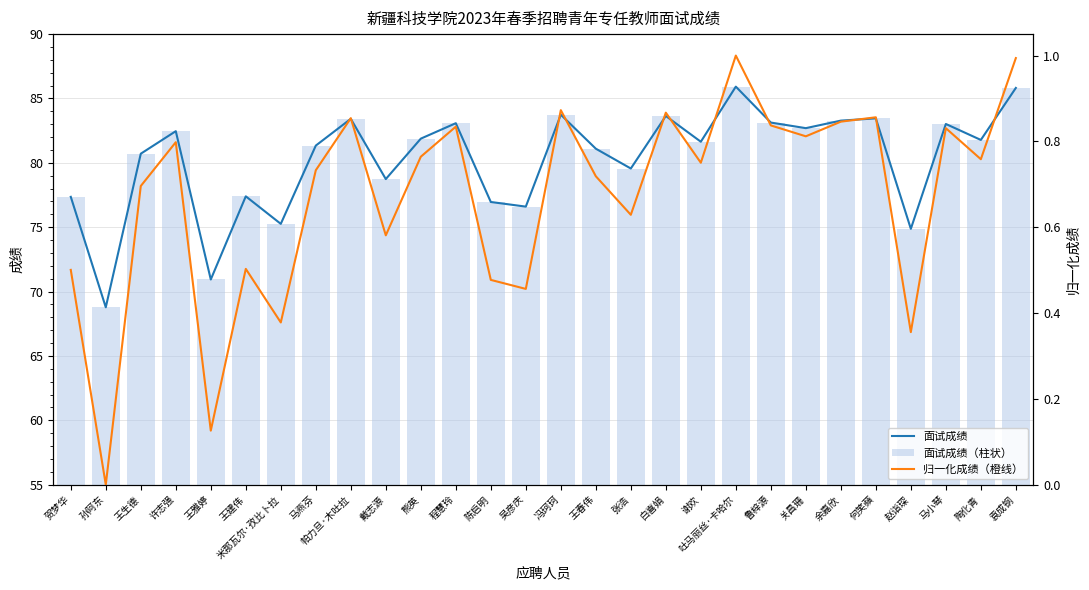

At how many categories does at least one series exceed 27?

28